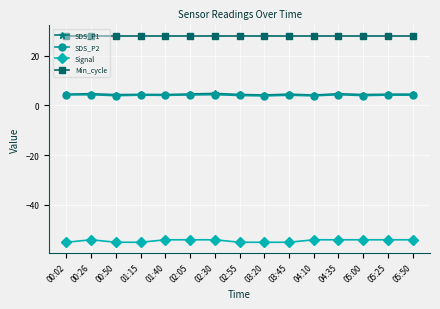

True or false: SDS_P1 and SDS_P2 cross at least once.

False